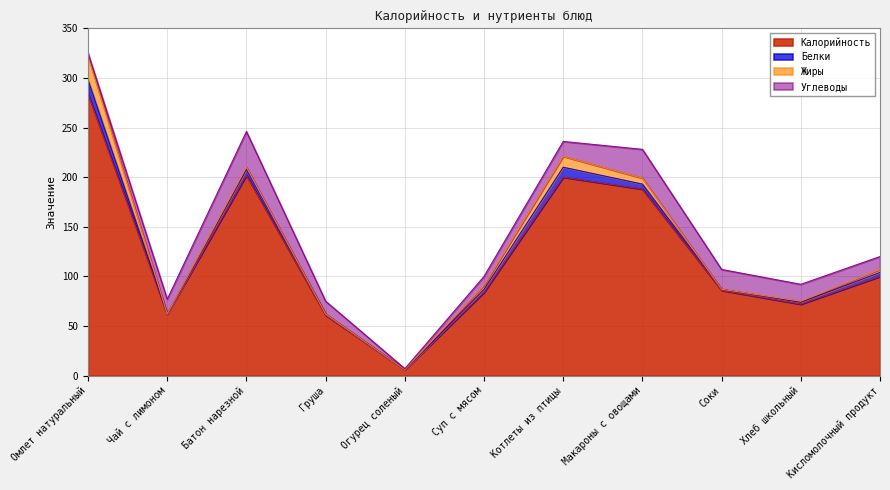

What is the value of the Белки point at the 11th from the left?

4